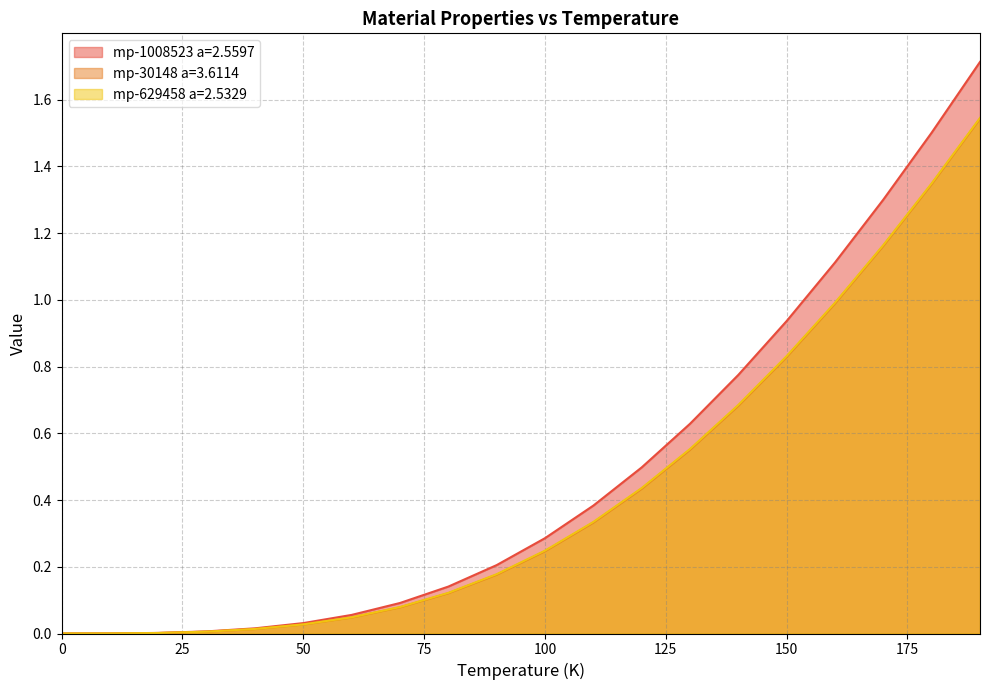

What is the value of the mp-629458 a=2.5329 point at the 8th from the left?

0.1